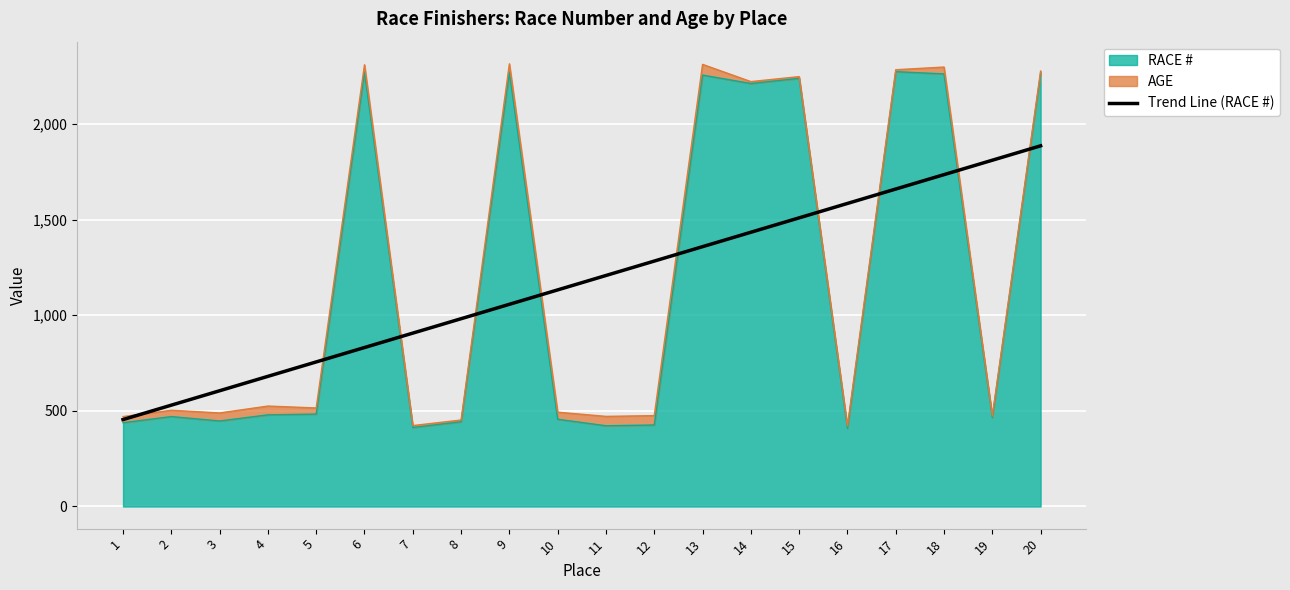

The chart shows a value of 1734.7 at 18. True or false?

True